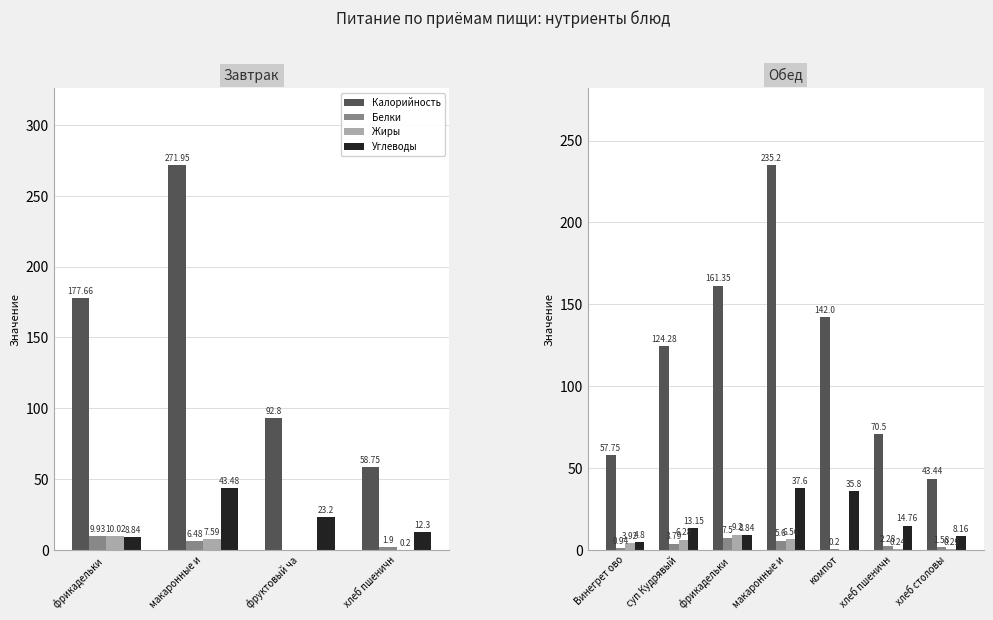

True or false: Жиры has a value of 0.2 at хлеб пшеничн.

True